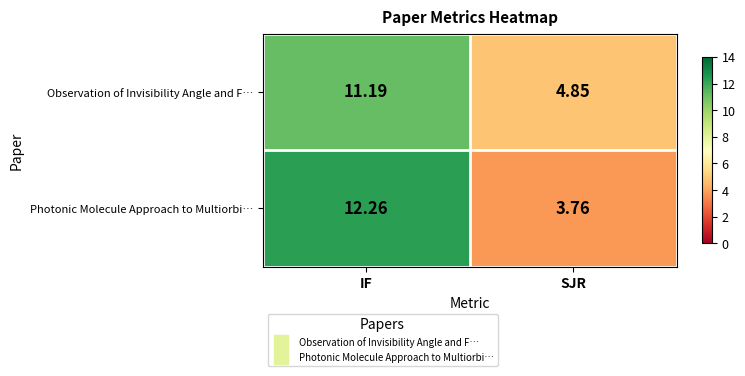

At which label does Photonic Molecule Approach to Multiorbi… reach its peak?

IF